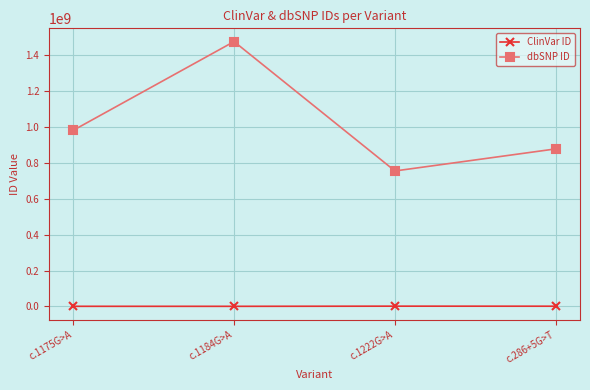

True or false: ClinVar ID and dbSNP ID cross at least once.

False